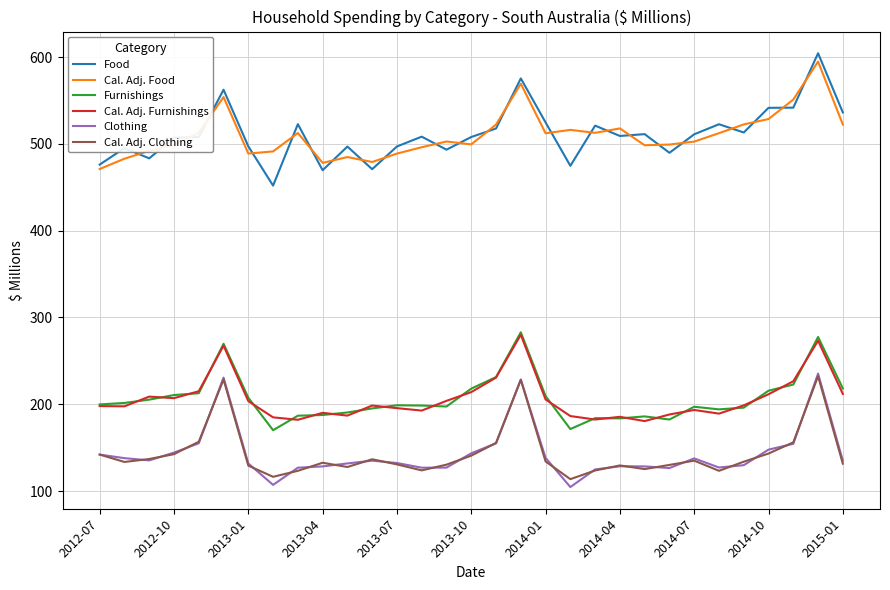

True or false: Food and Furnishings intersect in this chart.

False